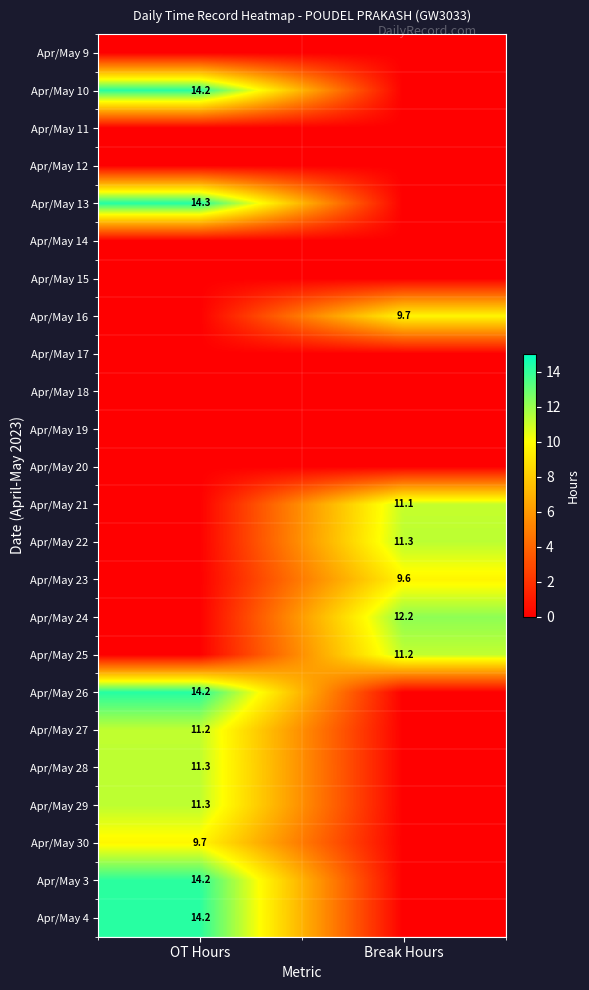

The value of Apr/May 3 at OT Hours is 20.4. True or false?

False